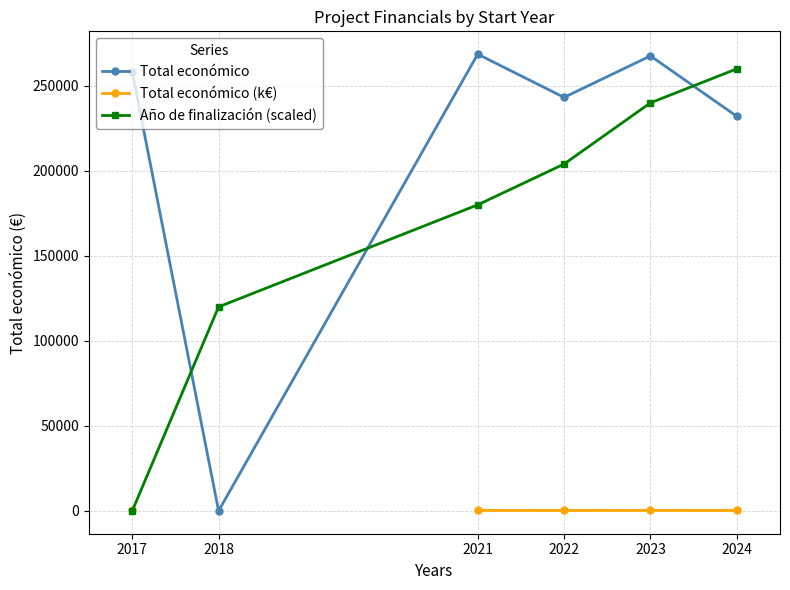

At 2017, list the series in order from largest to smallest.

Total económico, Total económico (k€), Año de finalización (scaled)